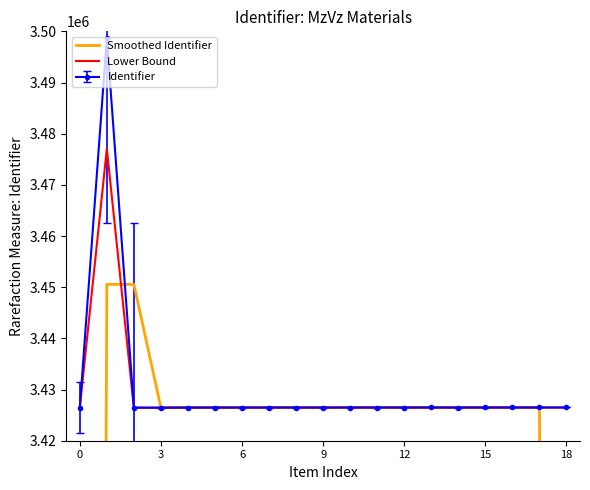

At which label is Lower Bound closest to 3451750?

18